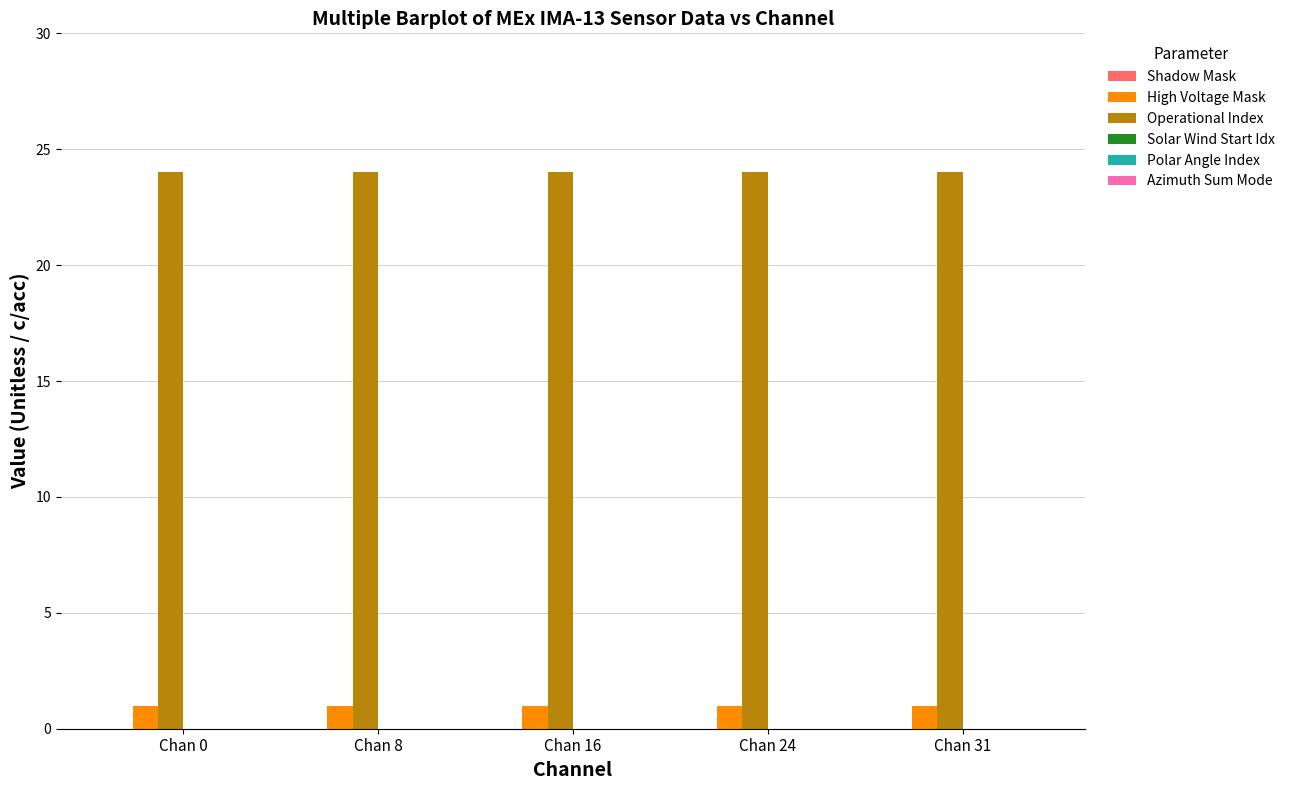

What is the spread (max minus min) of values at Chan 31?

23